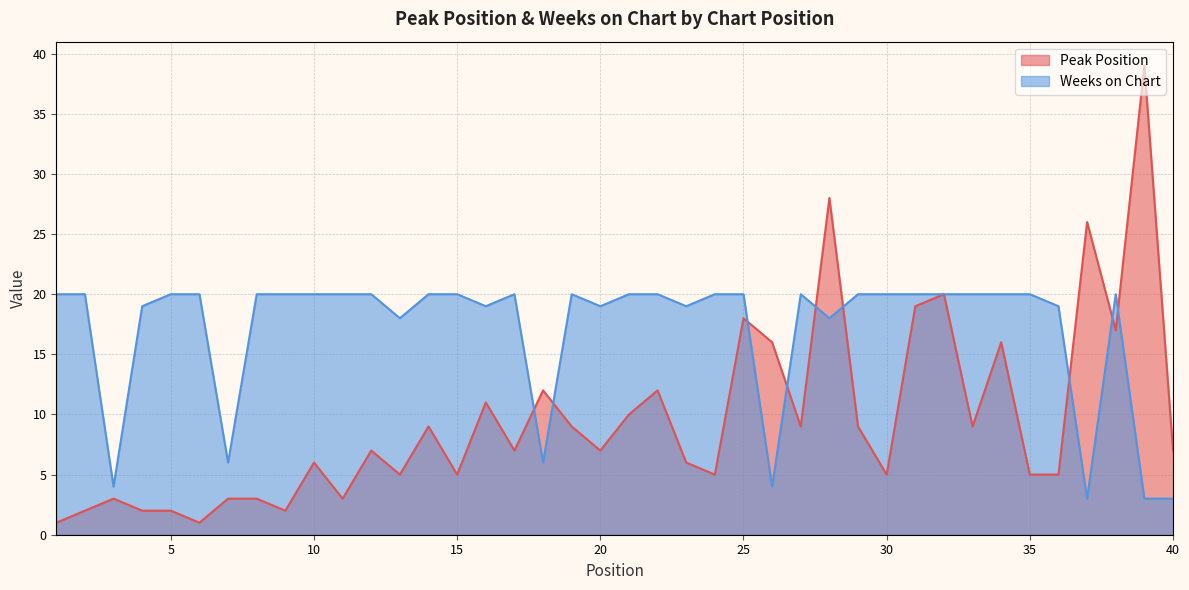

What is the sum of the Weeks on Chart values at 23 and 4?

38